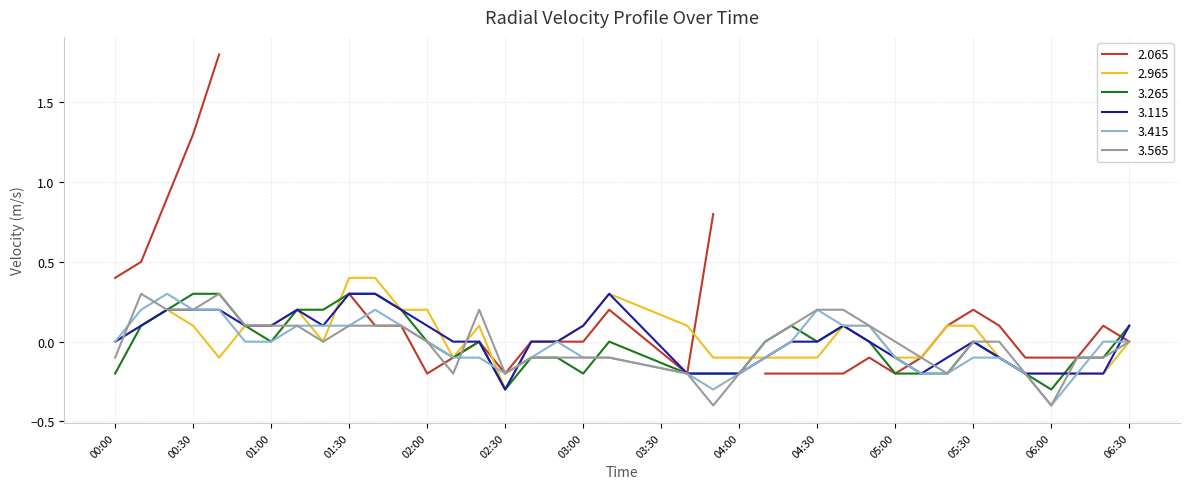

How many negative values does the 2.965 series have?

15